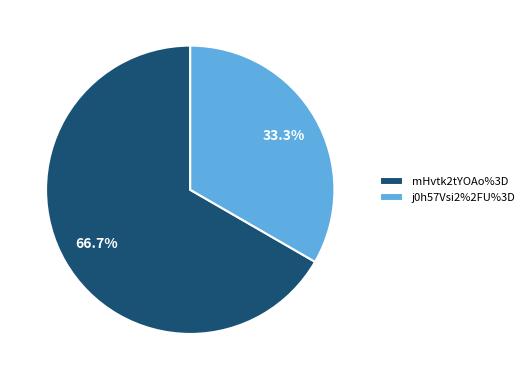

To the nearest percent, what portion does mHvtk2tYOAo%3D represent?

67%